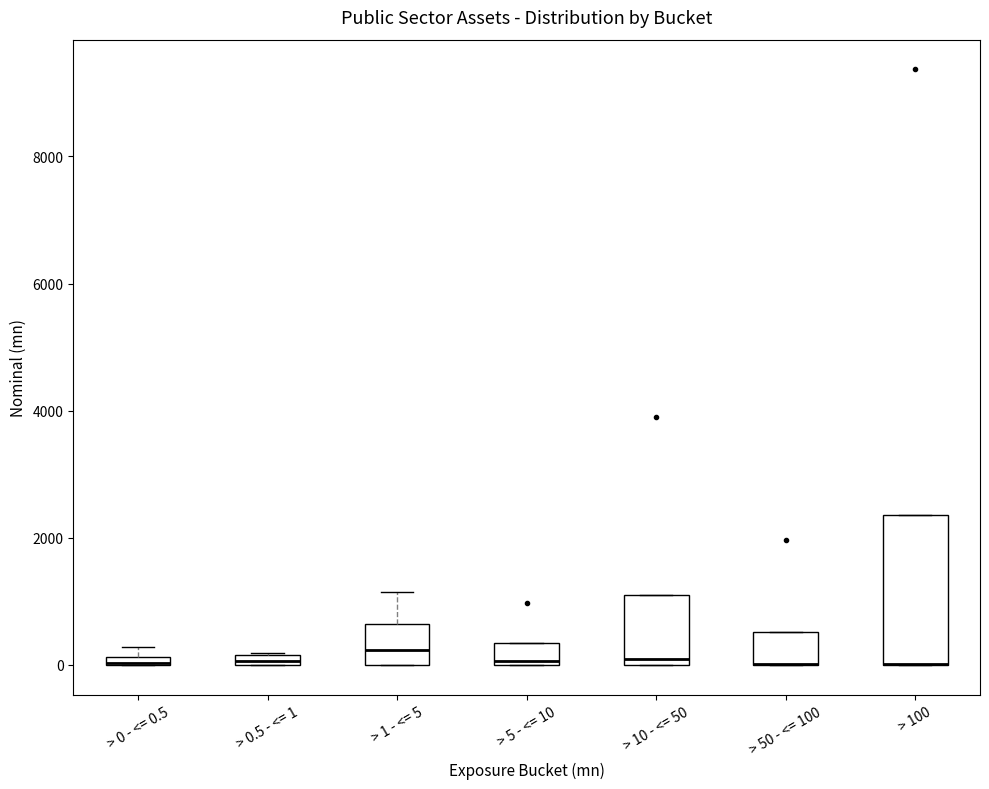

Comparing the boxes themselves (not the whiskers), which one is the tallest?

> 100